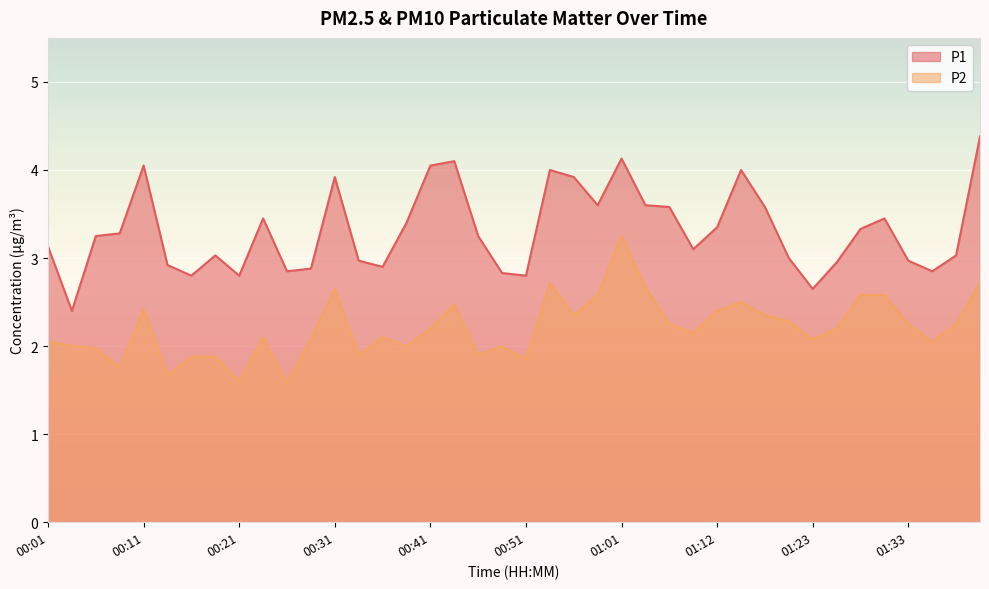

Which series changed the most between 00:08 and 00:21?

P1